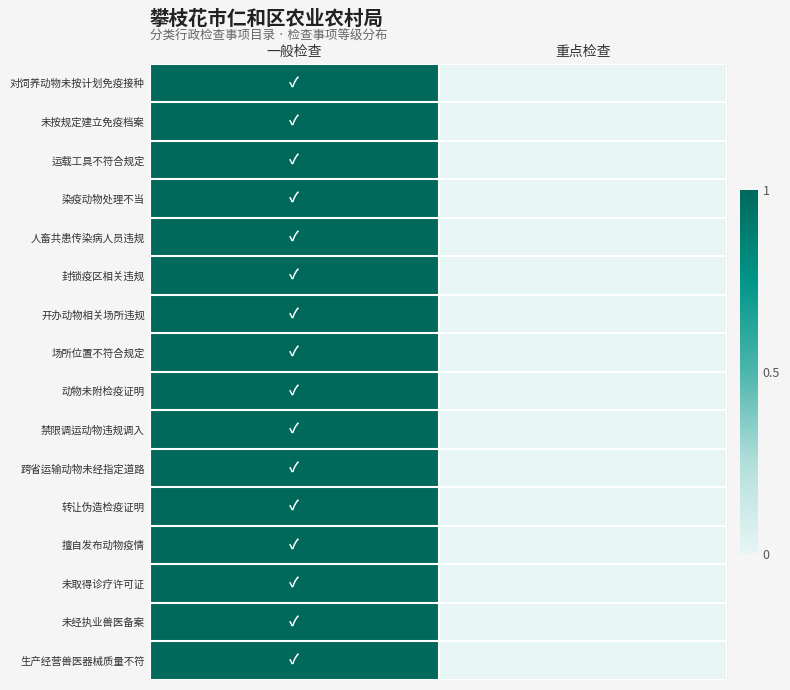

At how many categories does at least one series exceed 0?

1